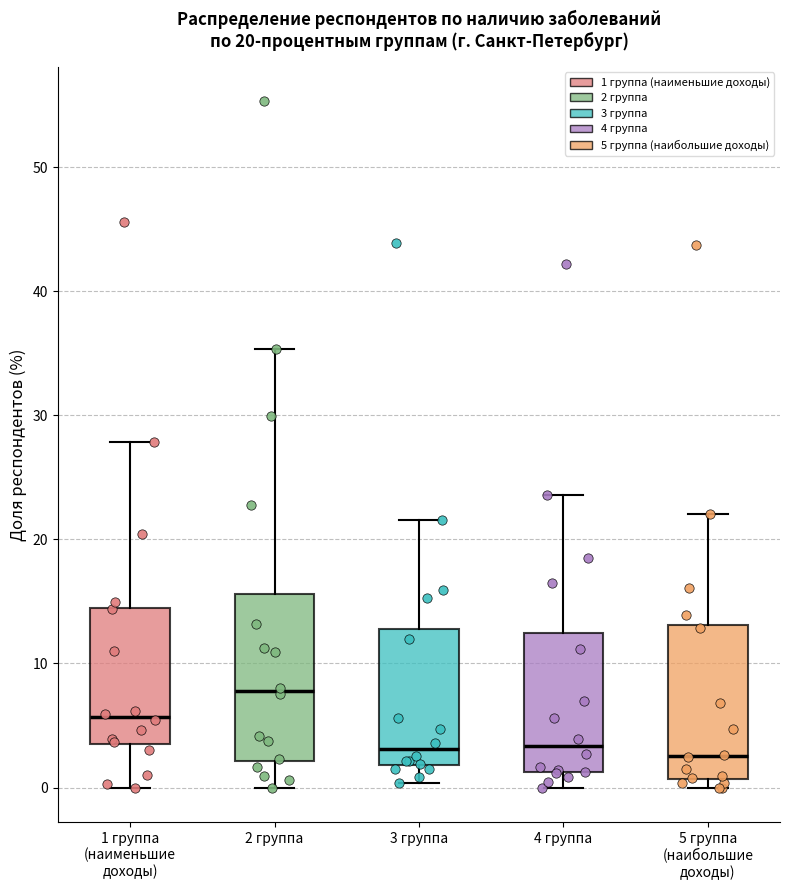

Which box's median line is the highest?

2 группа